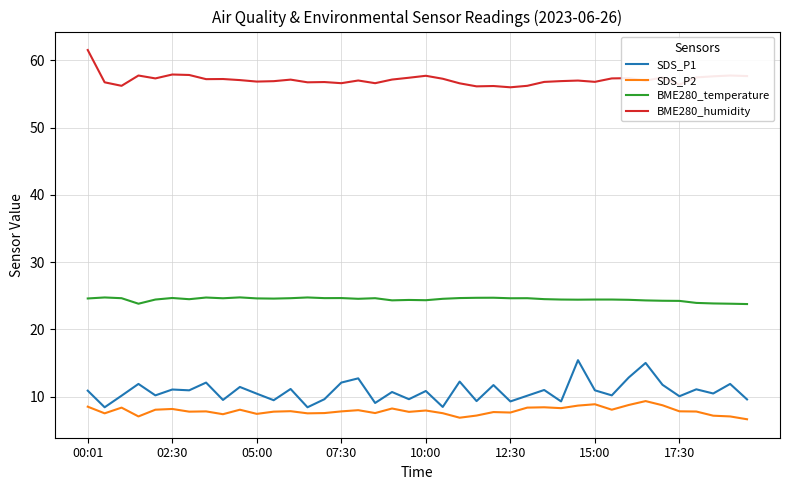

Which series has the largest total across all categories?

BME280_humidity